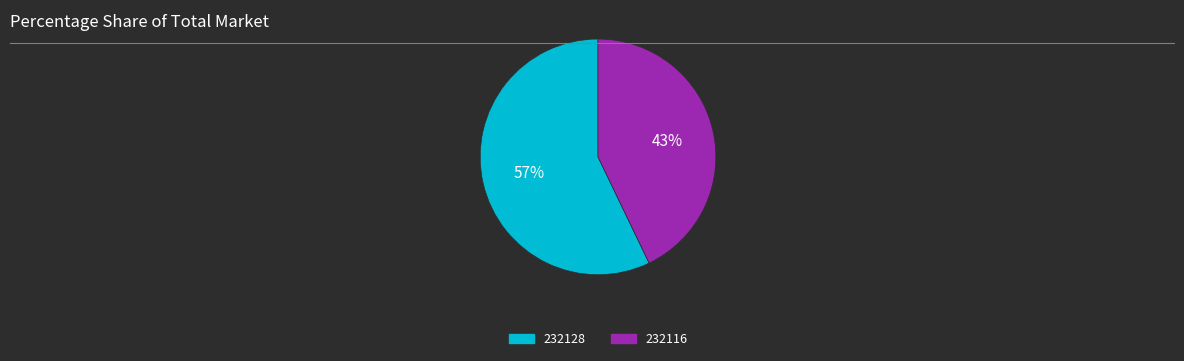

True or false: 232116 accounts for 43% of the total.

True